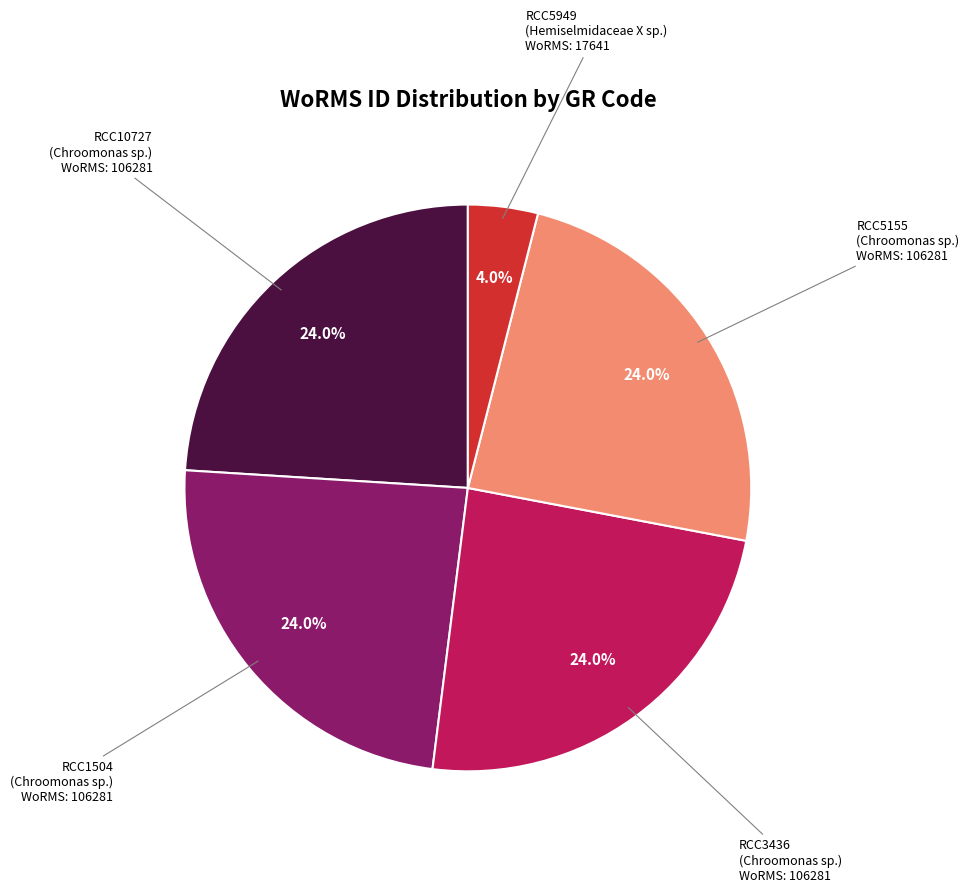

How many segments does this pie chart have?

5